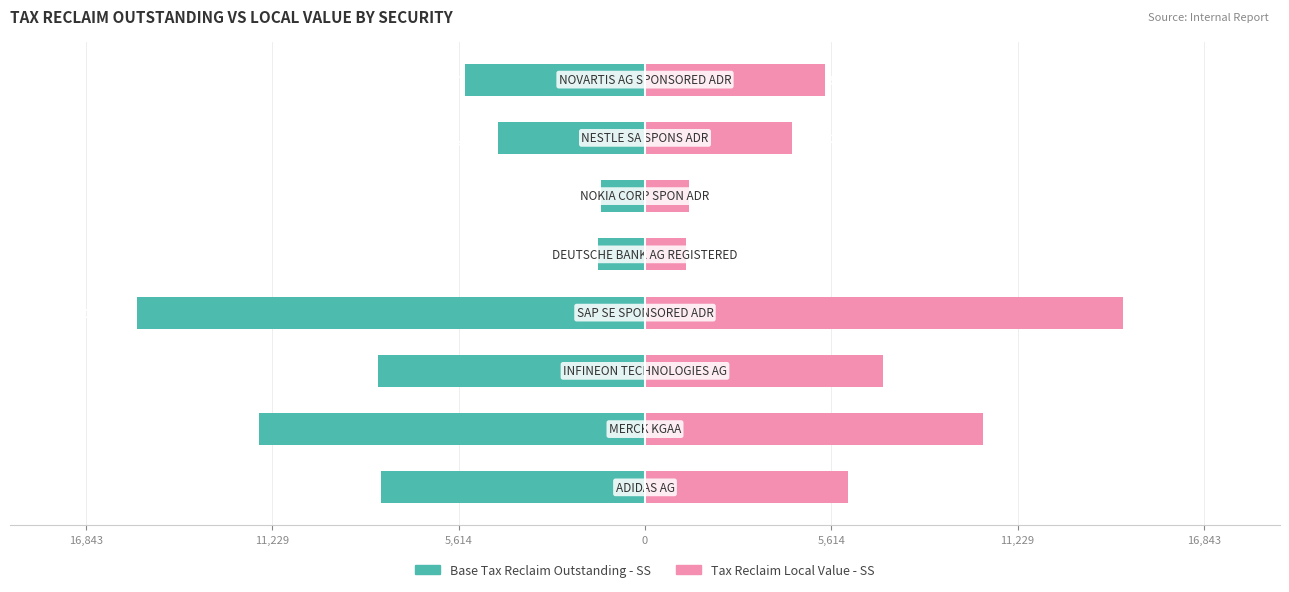

What is the difference between the maximum and minimum values in the Base Tax Reclaim Outstanding - SS series?

14000.4